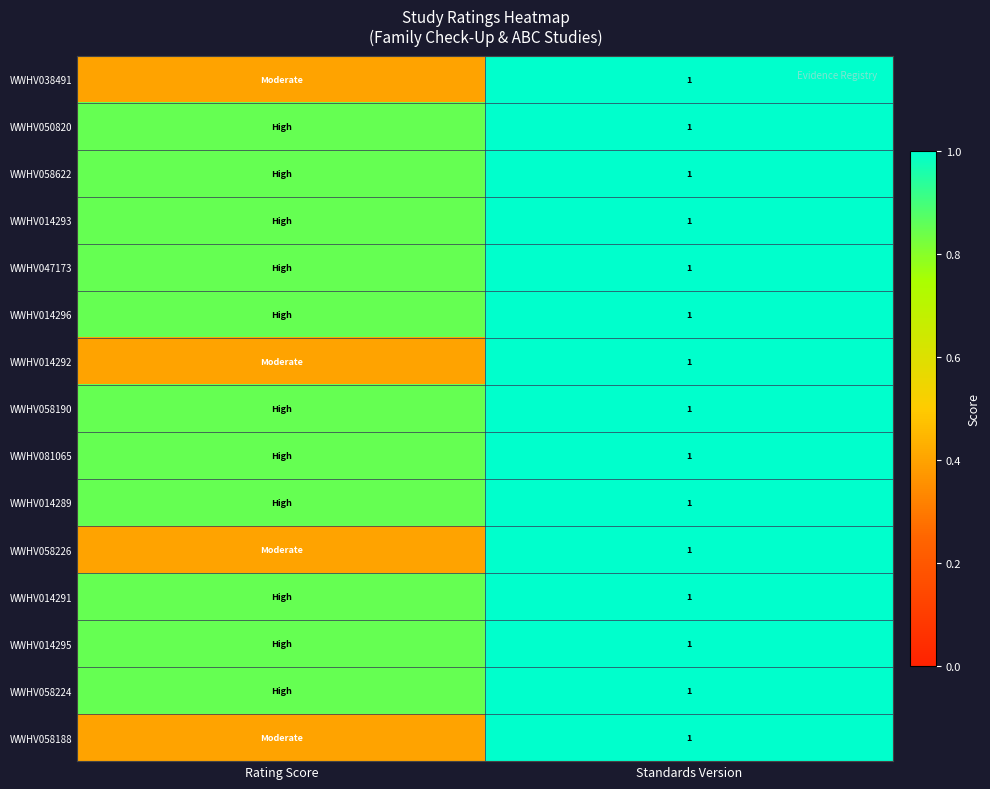

At which category is the sum across all series the highest?

Standards Version